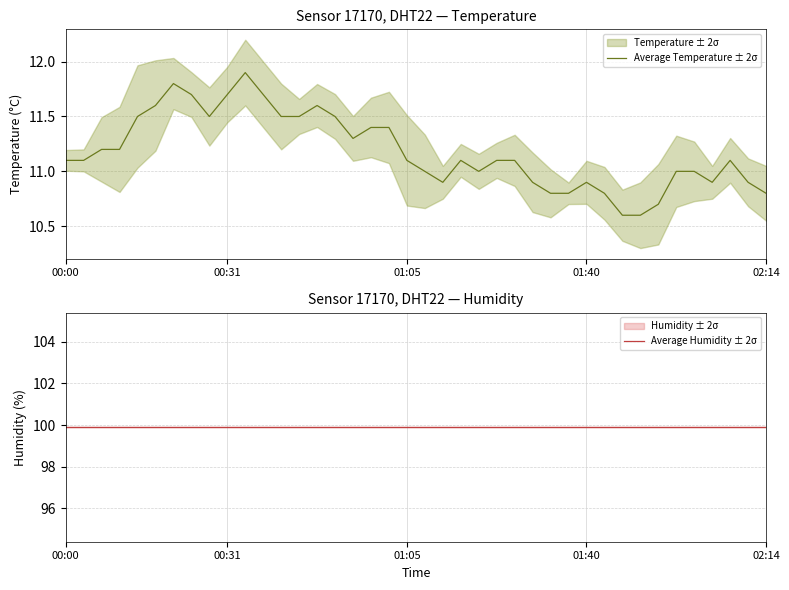

Which category has the lowest value in the Average Humidity ± 2σ series?

00:00